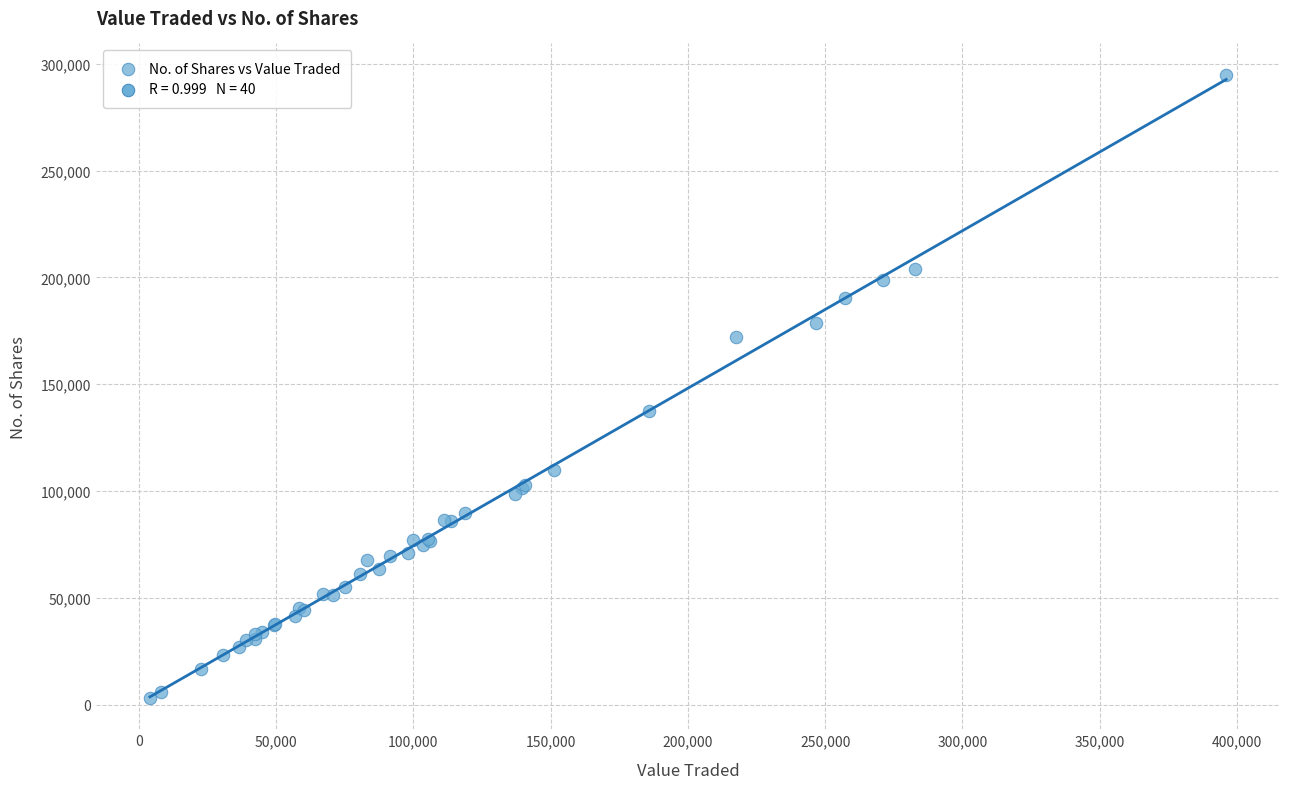

What Y value in the scatter plot is closest to 148978?

137407